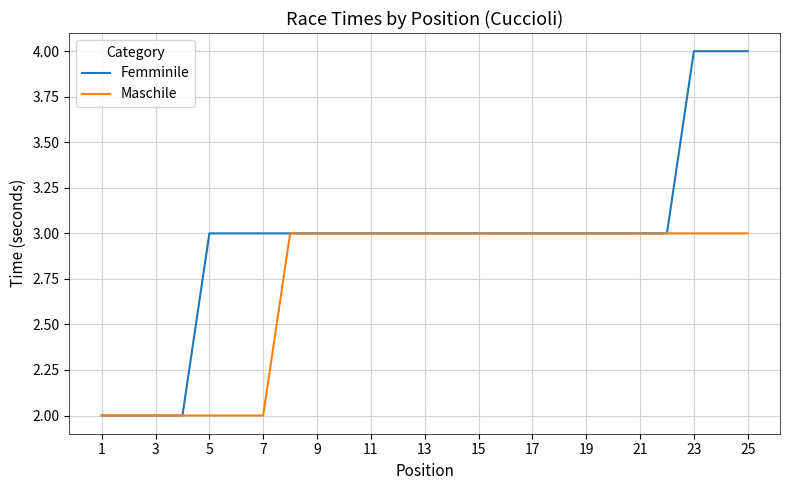

What is the maximum value for Femminile?

4